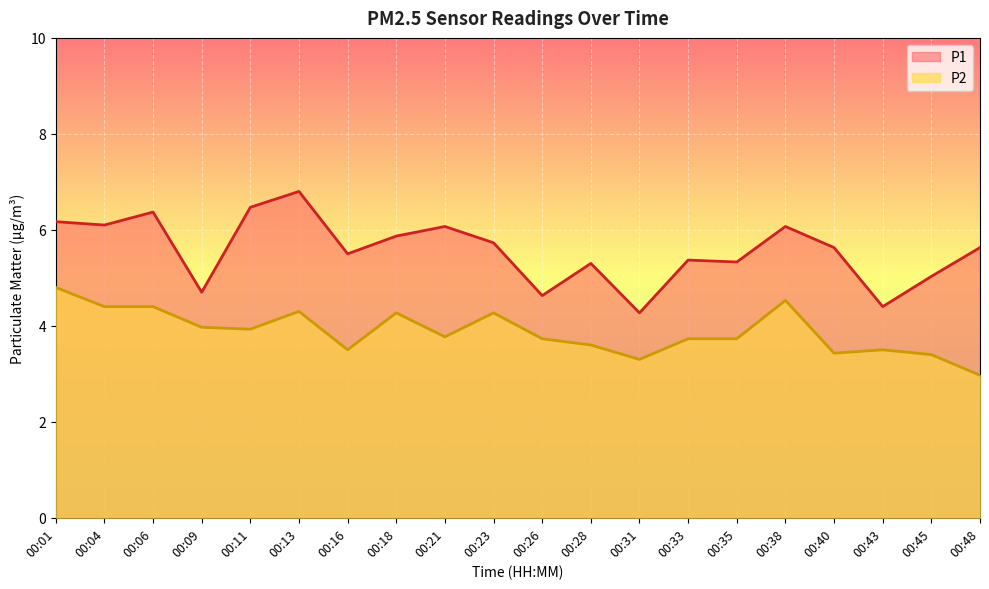

What is the difference between the highest and lowest values at 00:01?

1.4